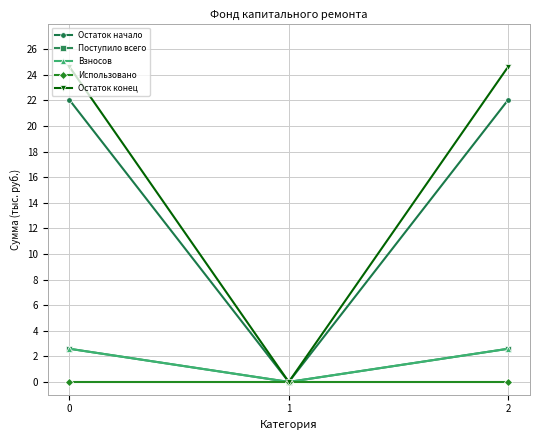

What is the highest value of the Взносов series?

2.6